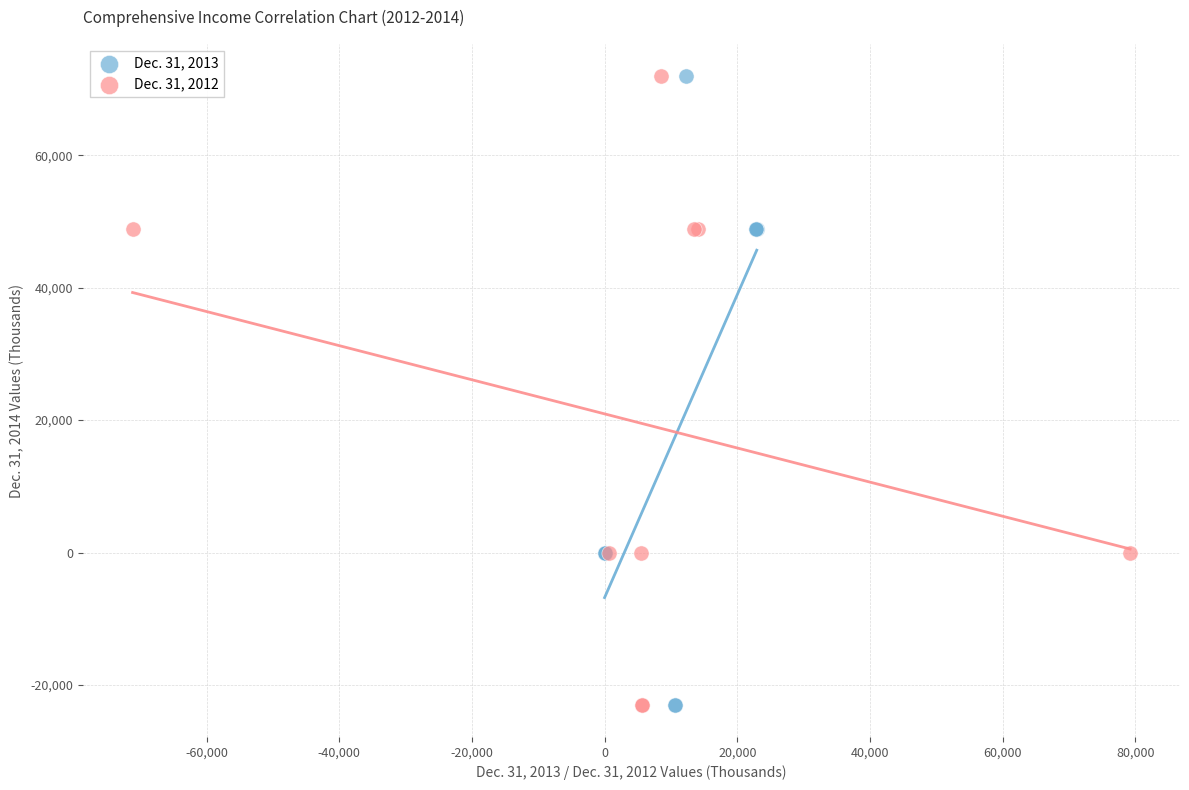

What are all the series names shown in the legend?

Dec. 31, 2013, Dec. 31, 2012